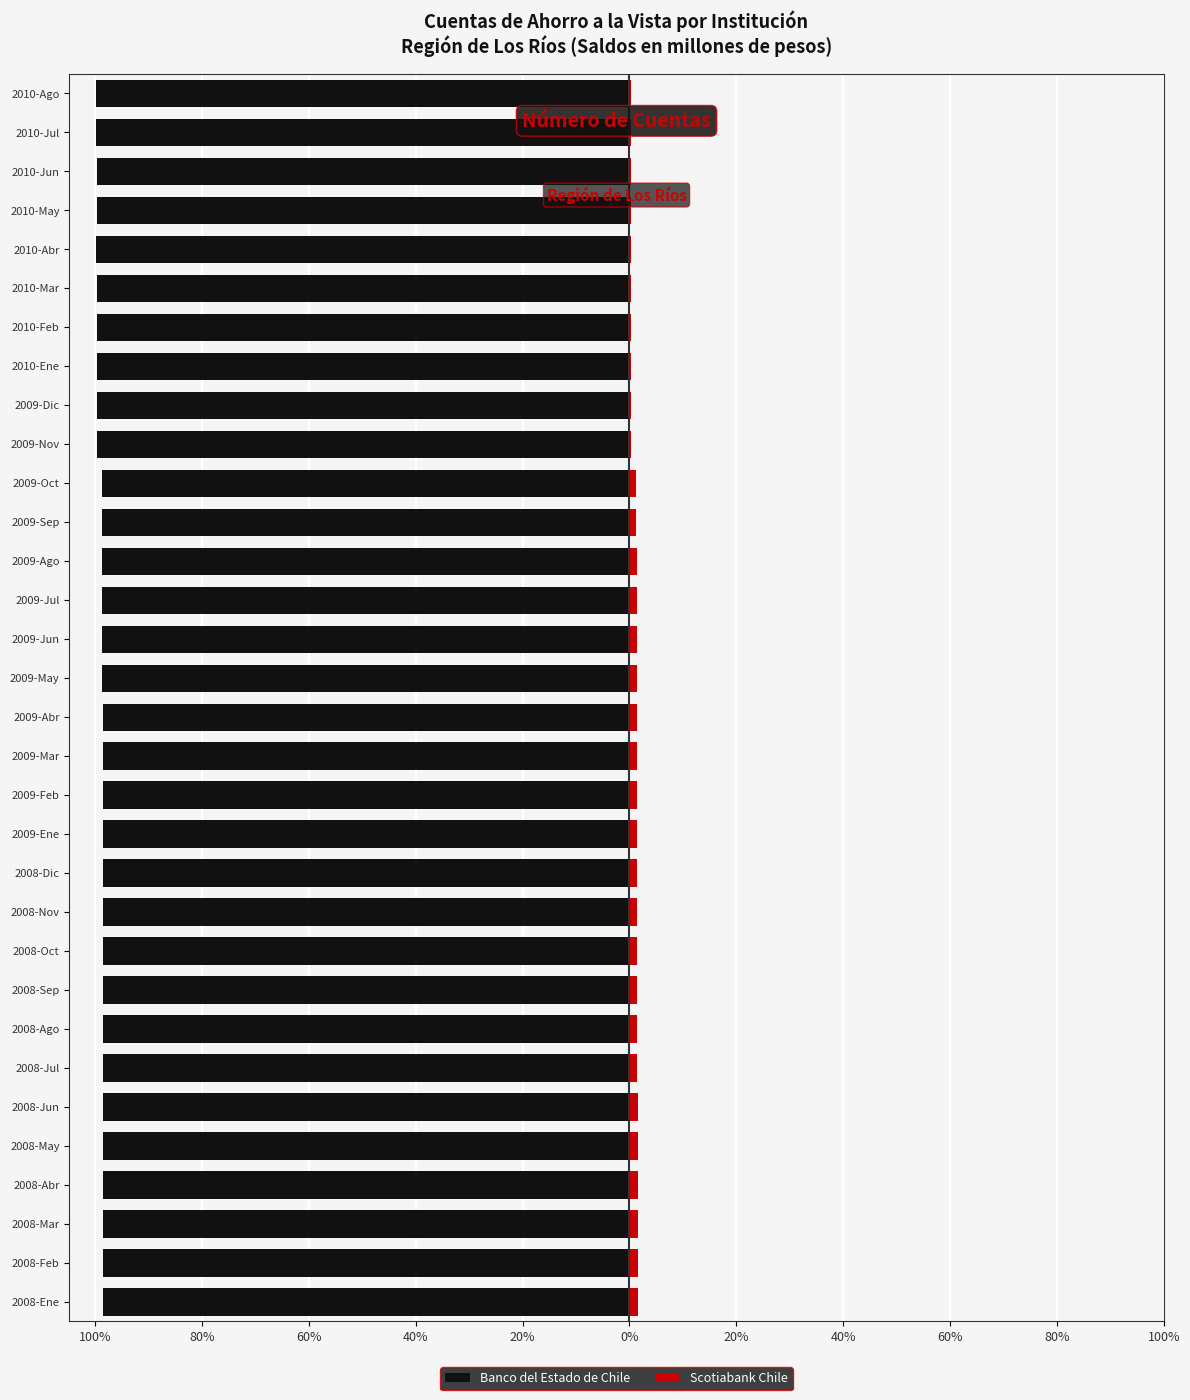

Which has a higher value, 2008-Sep or 2010-May?

2008-Sep